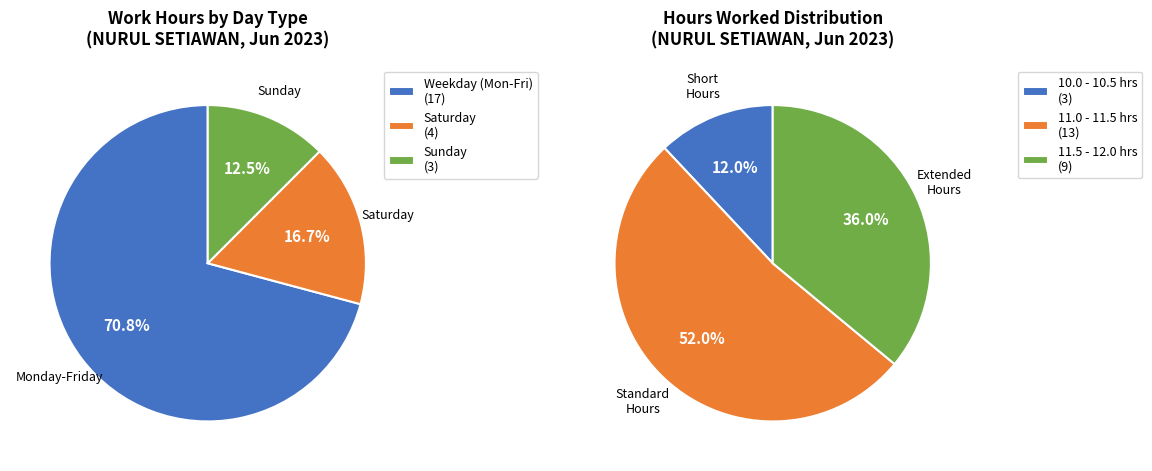

Which slice is the smallest?

Sun